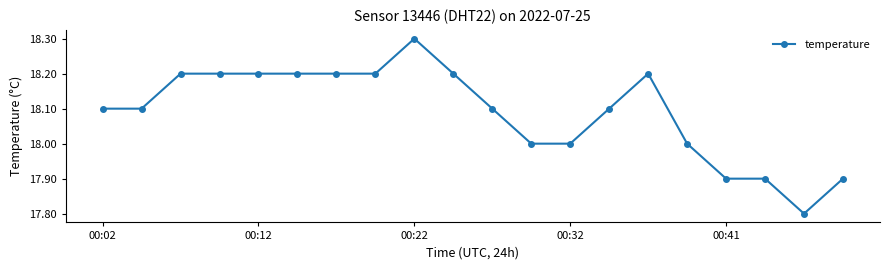

True or false: the data has more than 1 interior local peaks.

True